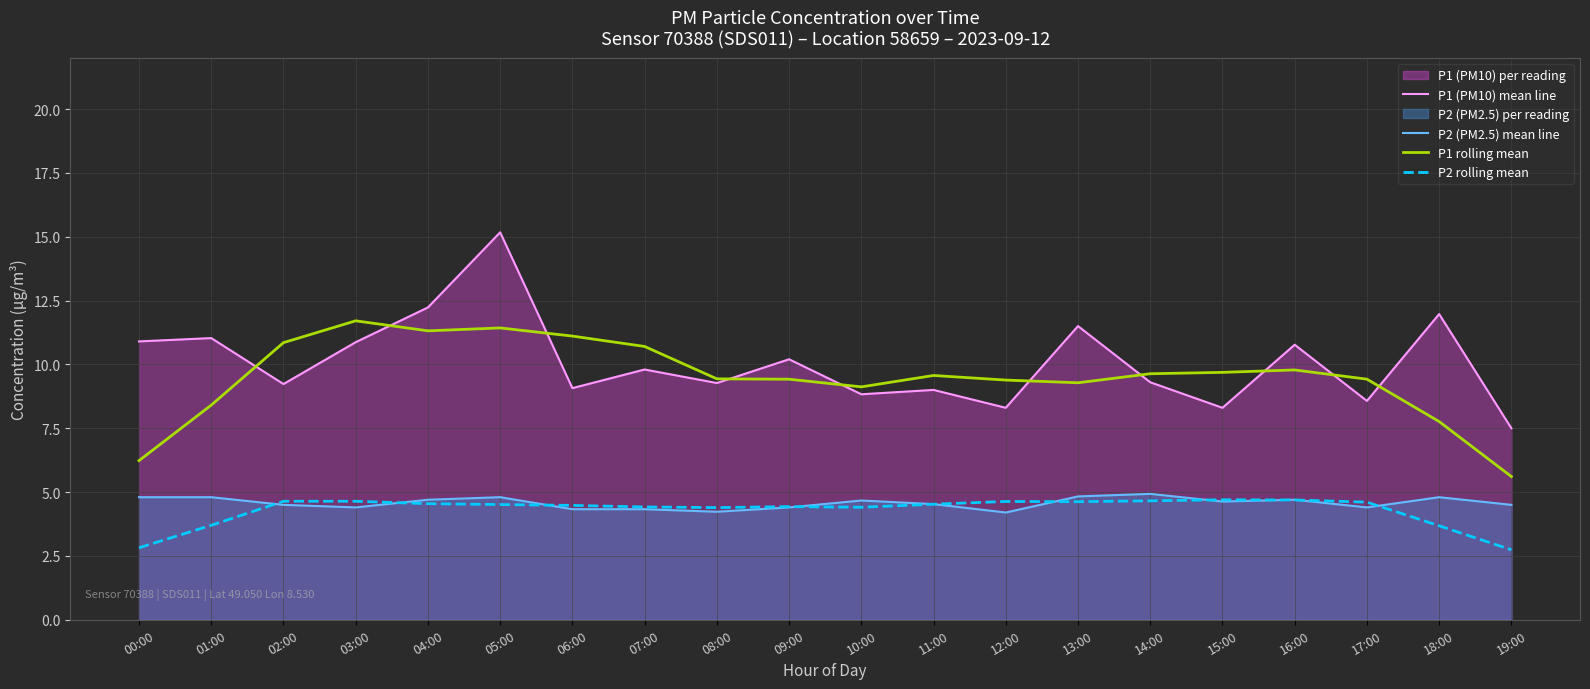

Which series has the largest range (max minus min)?

P1 (PM10) mean line